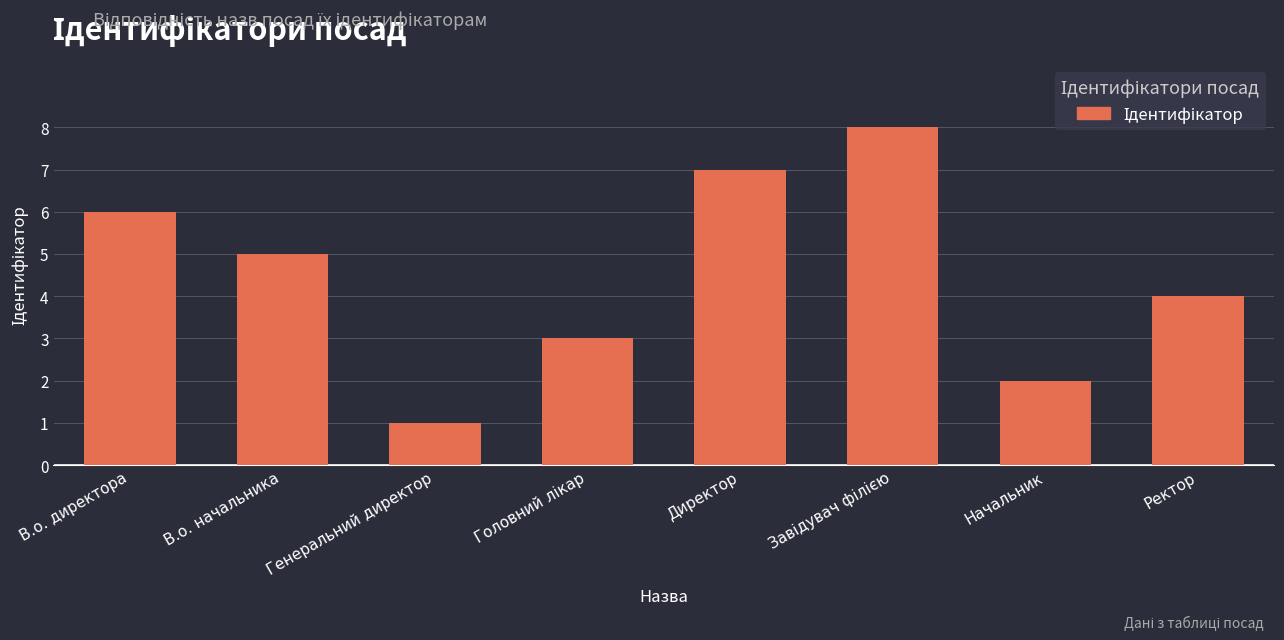

What is the change in value from В.о. директора to Генеральний директор?

-5